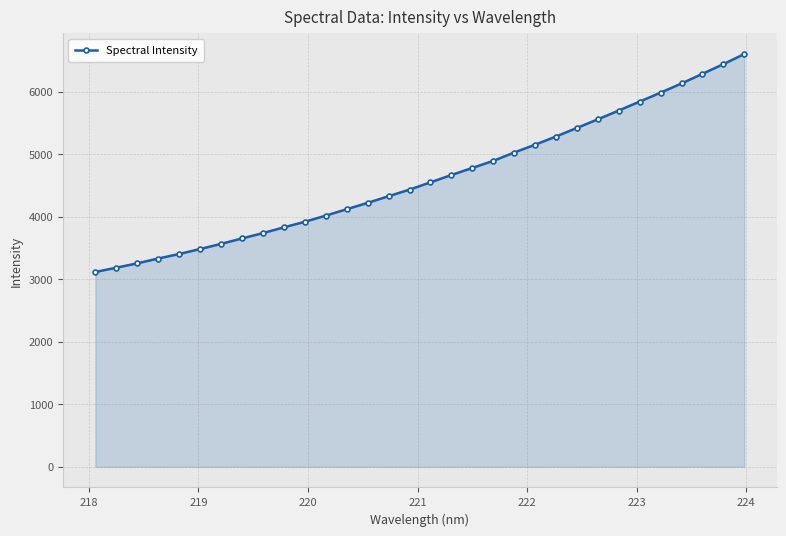

What is the maximum value shown in the chart?

6598.7